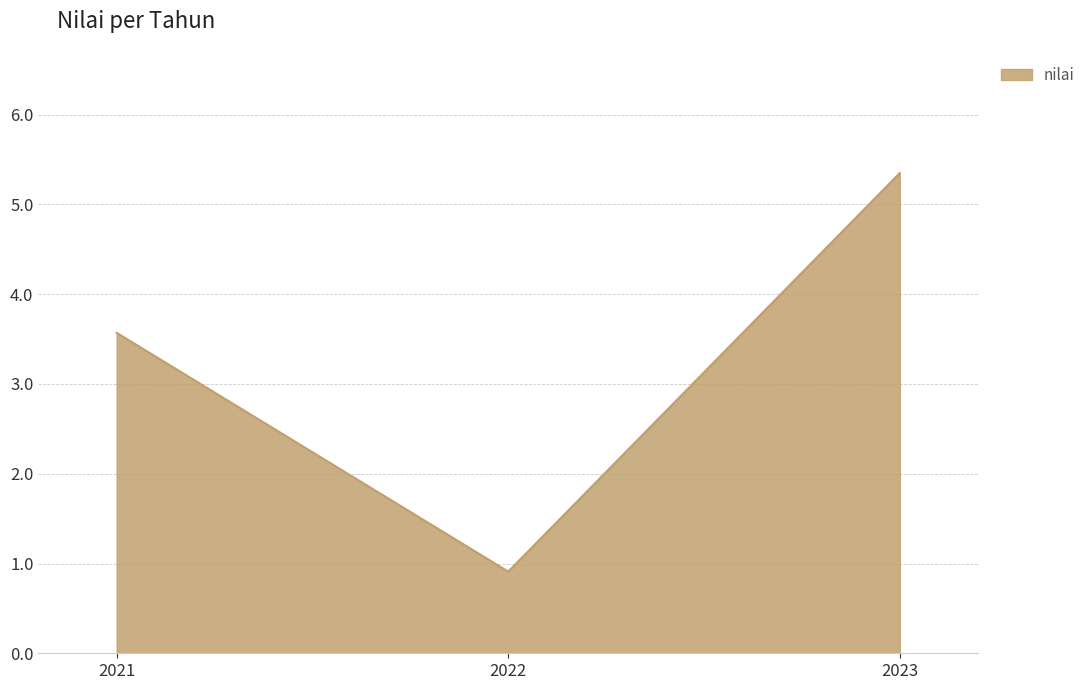

Does the chart have visible grid lines?

Yes